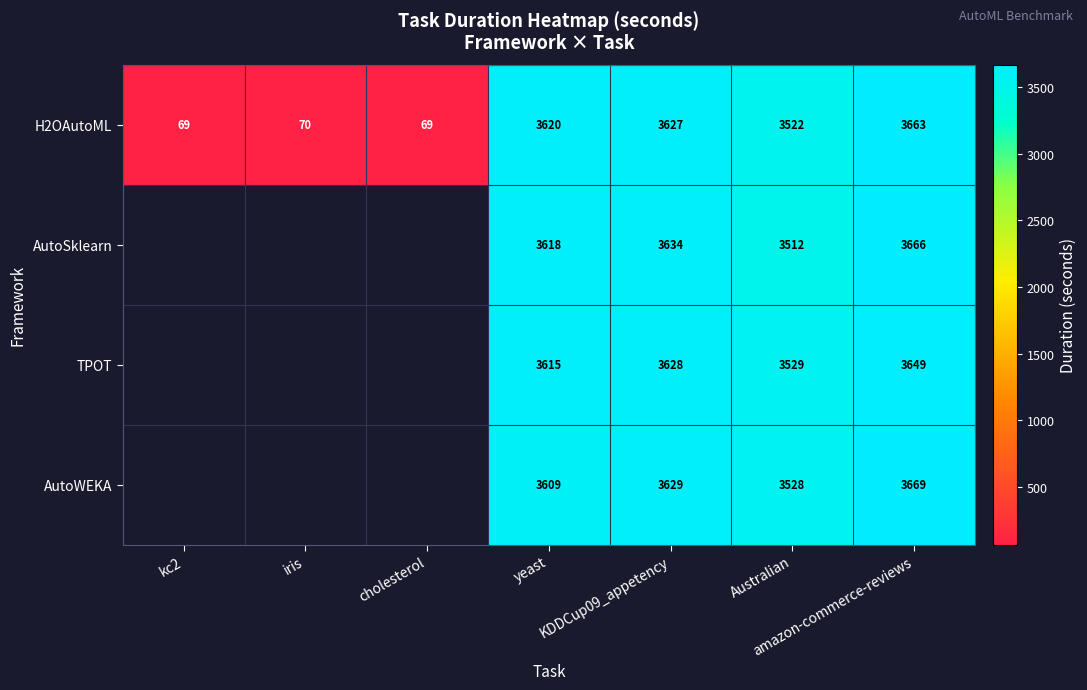

What is the smallest value displayed?

68.9